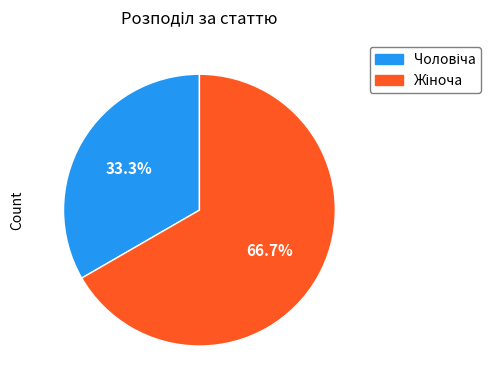

To the nearest percent, what is the difference between the largest and smallest slice percentages?

33%